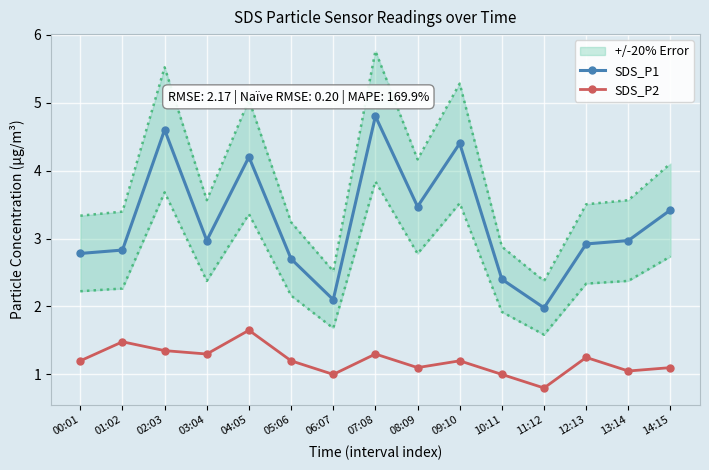

At 06:07, list the series in order from smallest to largest.

SDS_P2, SDS_P1